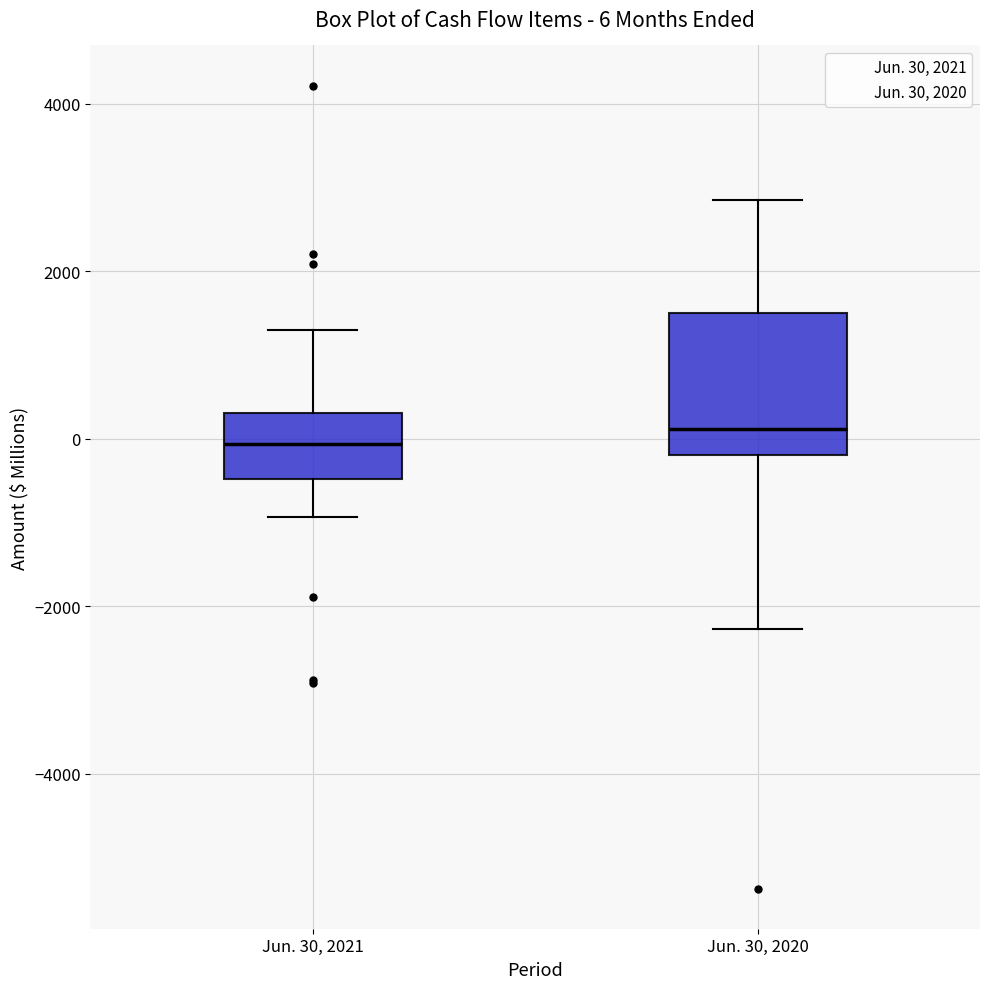

Comparing the boxes themselves (not the whiskers), which one is the tallest?

Jun. 30, 2020